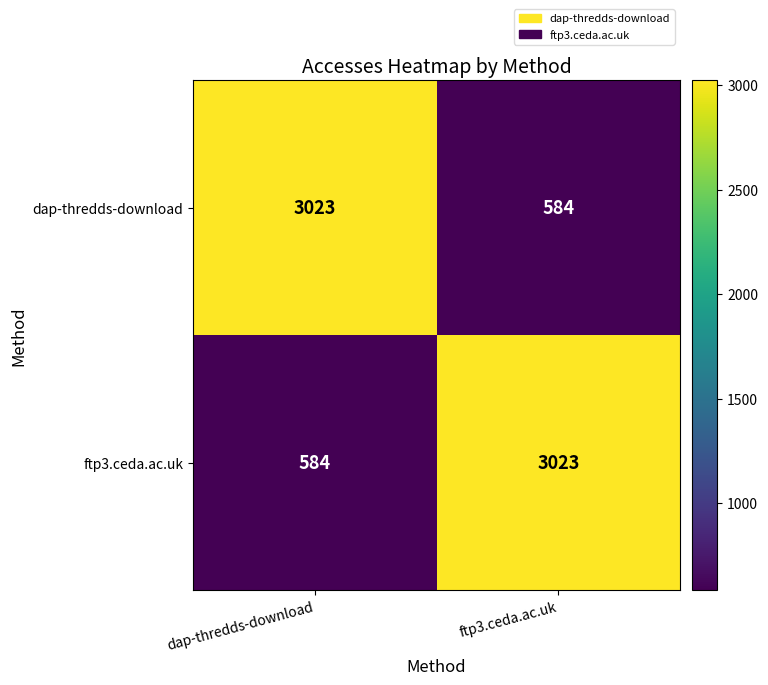

What is the average value of the ftp3.ceda.ac.uk series?

1804